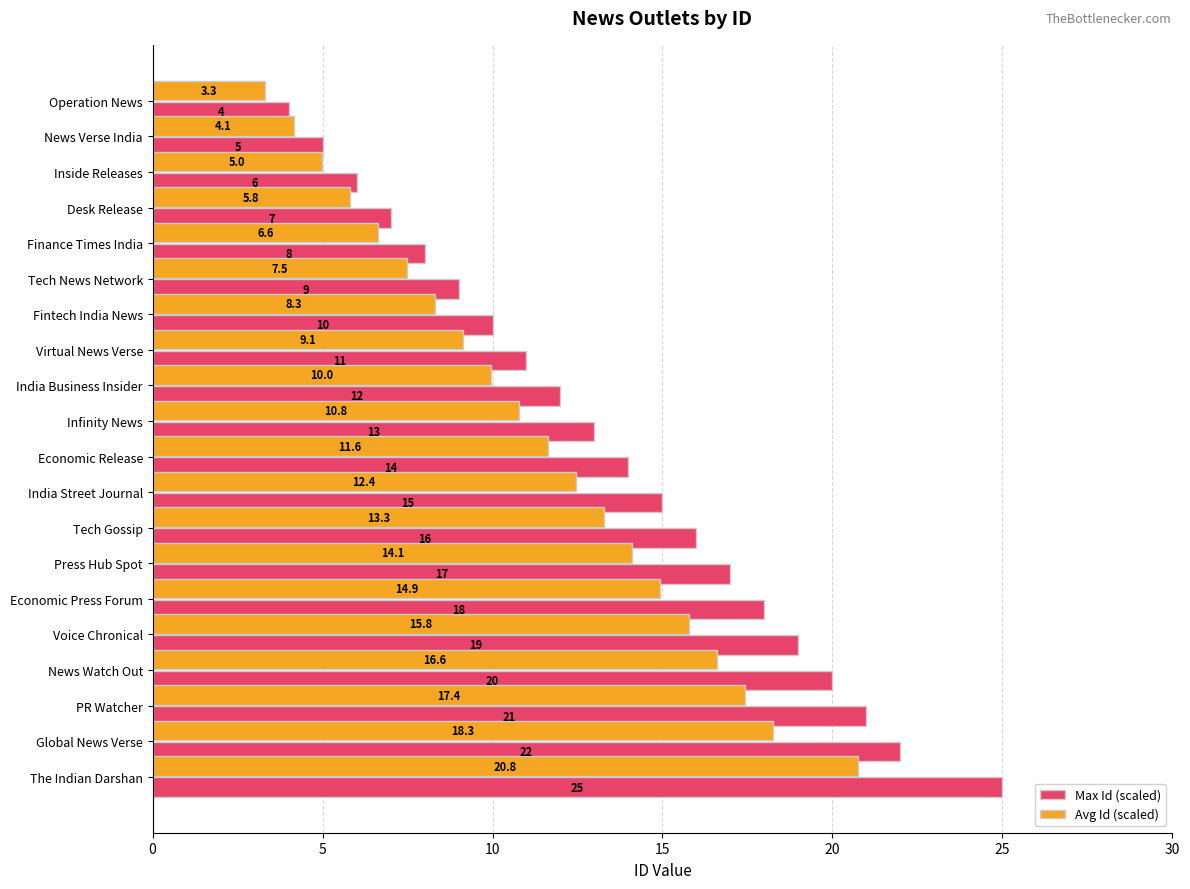

Which series has the widest spread of values?

Max Id (scaled)